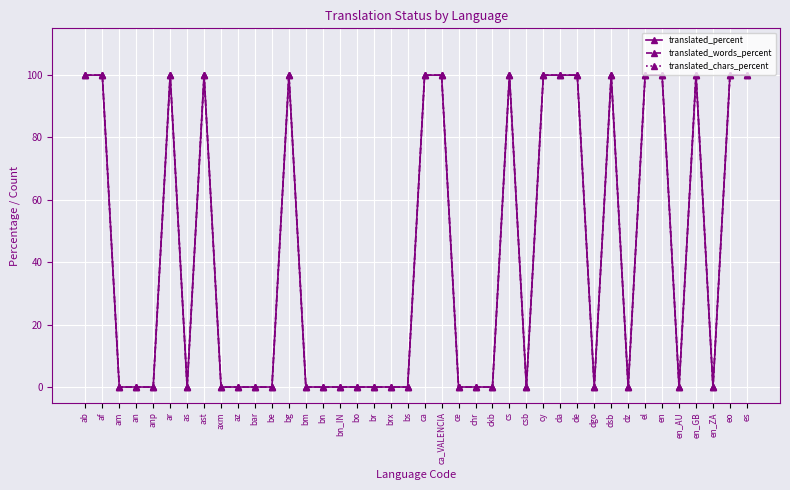

True or false: translated_words_percent and translated_chars_percent intersect in this chart.

False